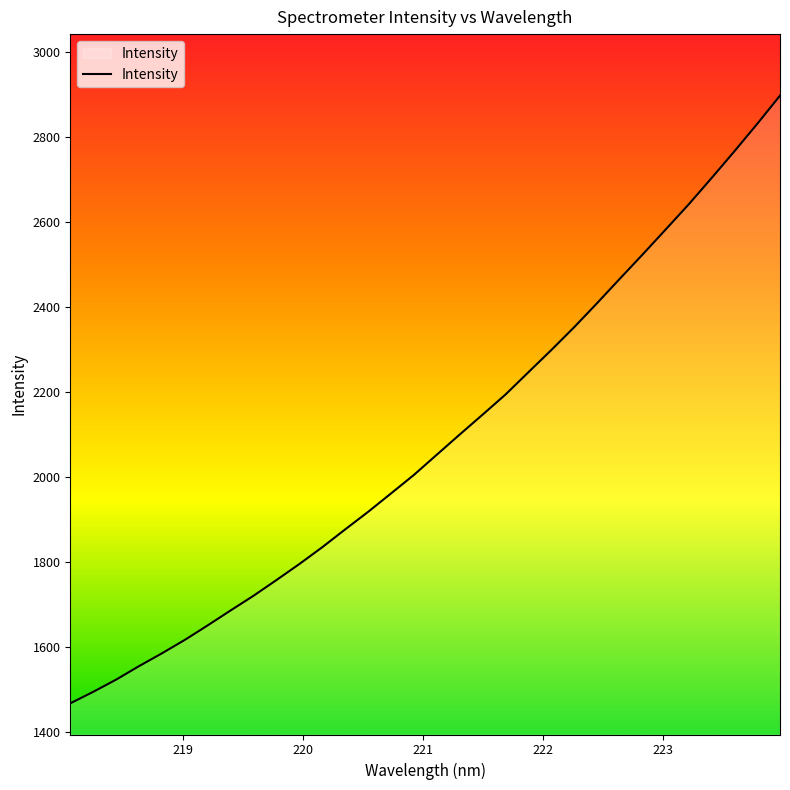

What is the maximum value shown in the chart?

2898.4